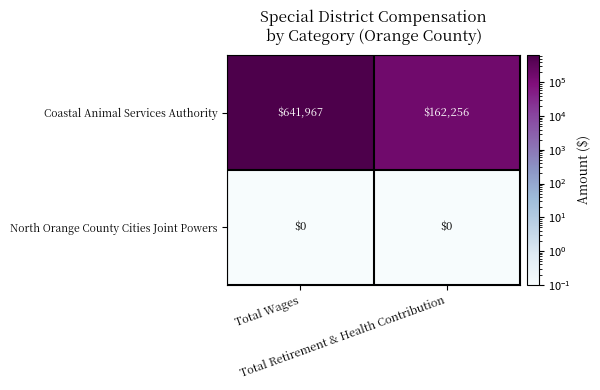

What is the maximum value shown in the chart?

641967